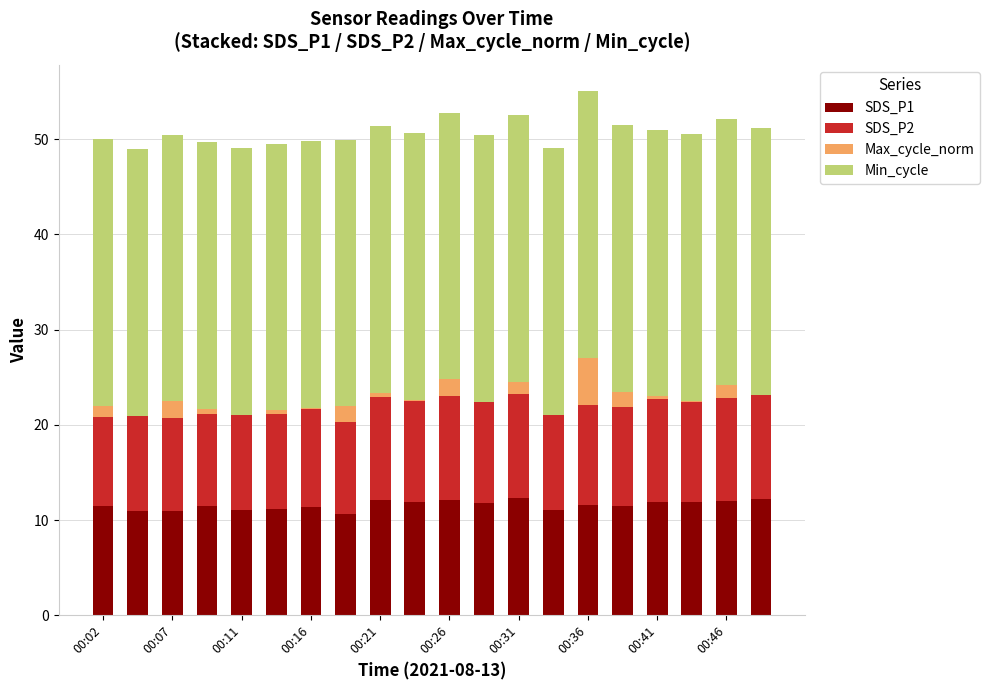

What is the sum of all SDS_P1 values?

231.5